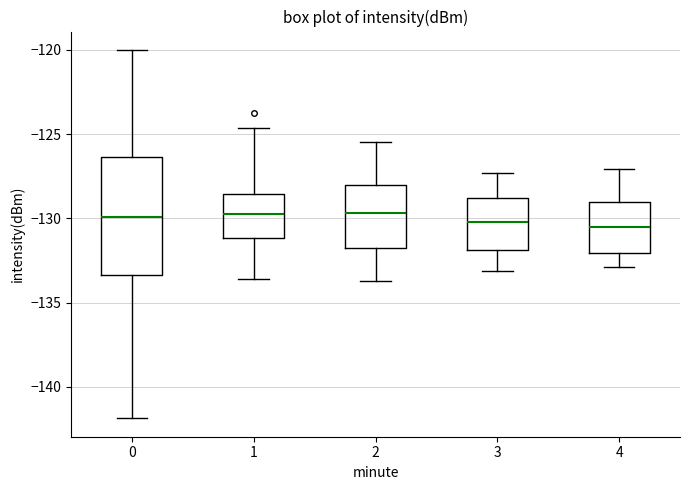

Reading left to right, read every box against the y-axis: the position of its median line, the range the box covers, and the ends of its whiskers. The values are not printed on the chart, so give them approximately, as read against the axis.

0: median -130.0, box -133.5 to -126.5, whiskers -142.0 to -120.0
1: median -129.5, box -131.0 to -128.5, whiskers -133.5 to -124.5
2: median -129.5, box -131.5 to -128.0, whiskers -133.5 to -125.5
3: median -130.0, box -132.0 to -129.0, whiskers -133.0 to -127.5
4: median -130.5, box -132.0 to -129.0, whiskers -133.0 to -127.0